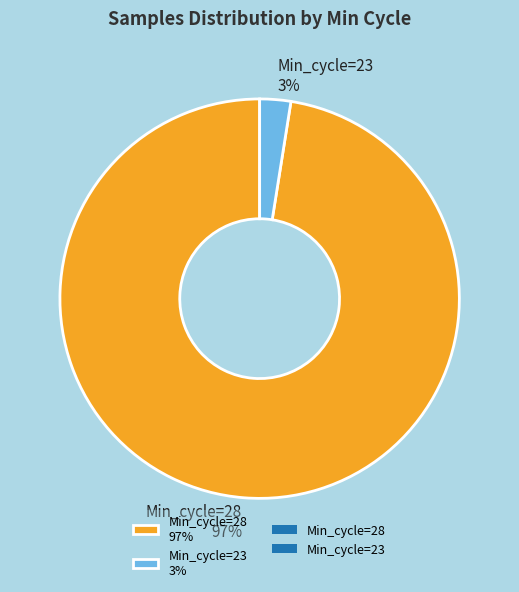

To the nearest percent, what percentage of the pie is Min_cycle=23 3%?

3%